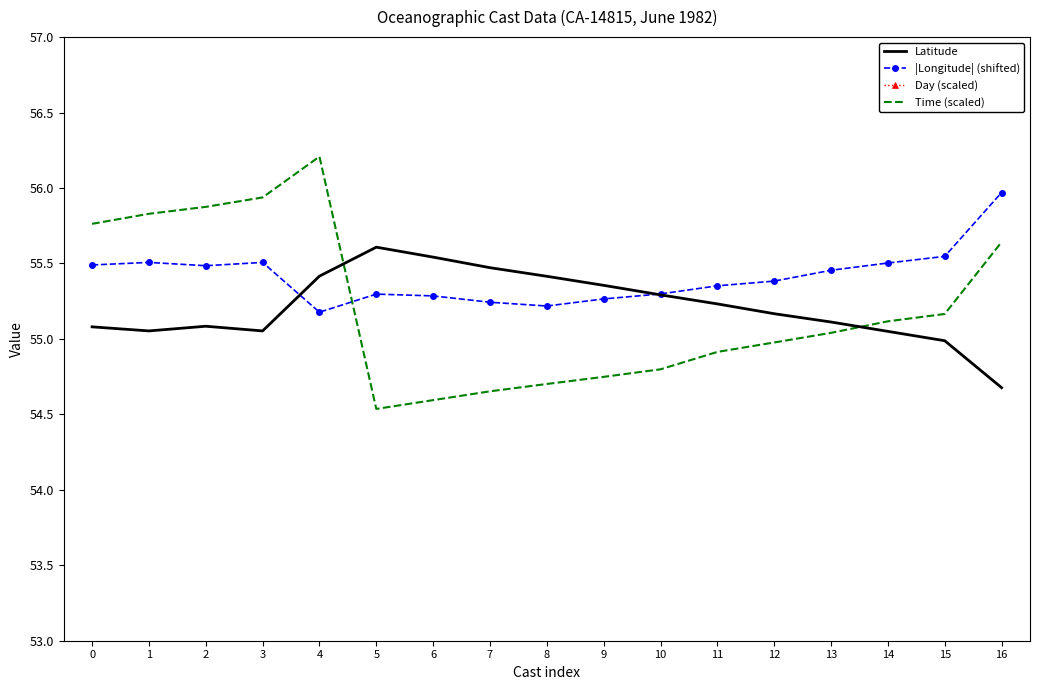

At how many categories does at least one series exceed 56?

17